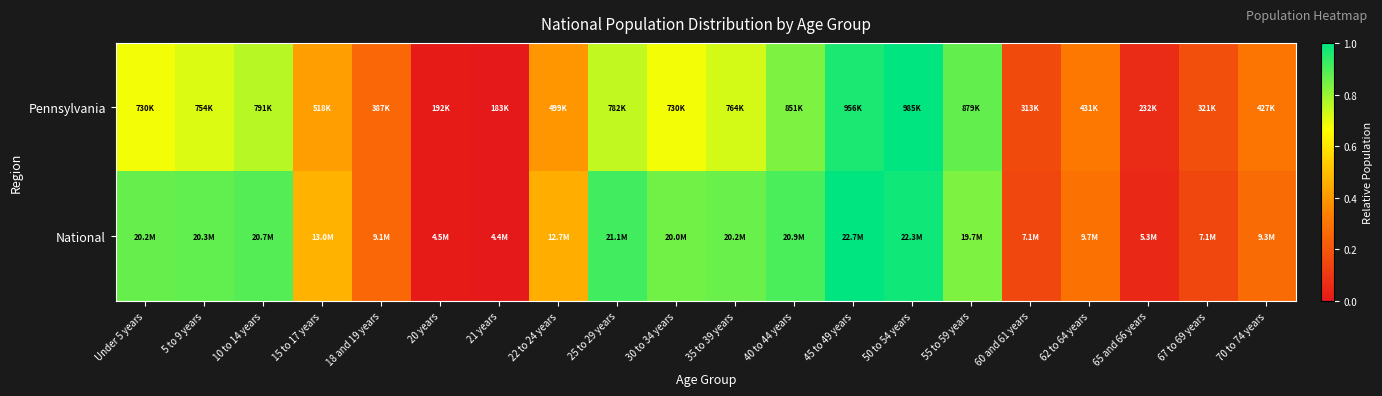

At which category does the chart reach its minimum across all series?

21 years